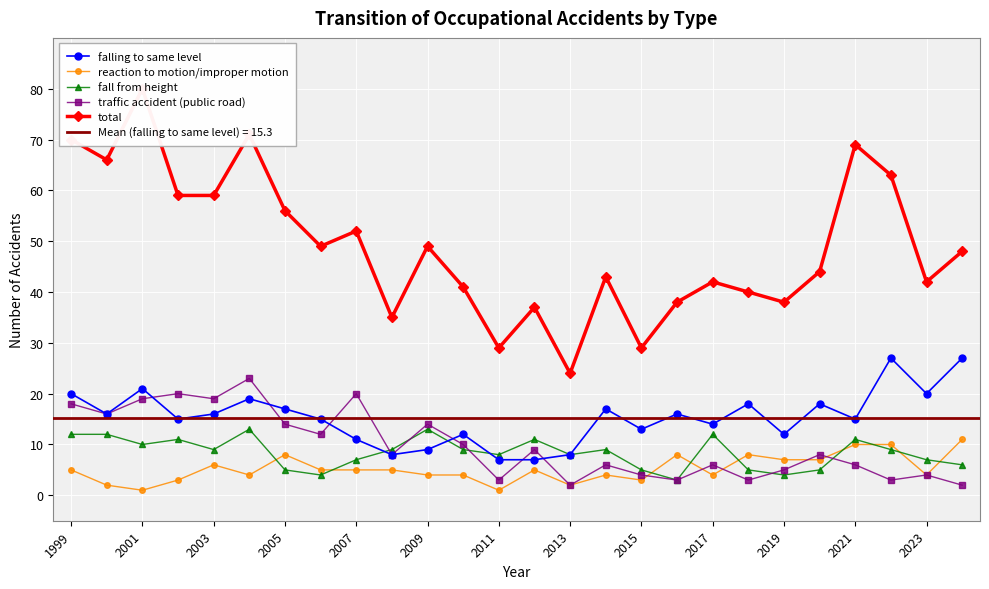

True or false: fall from height and total intersect in this chart.

False